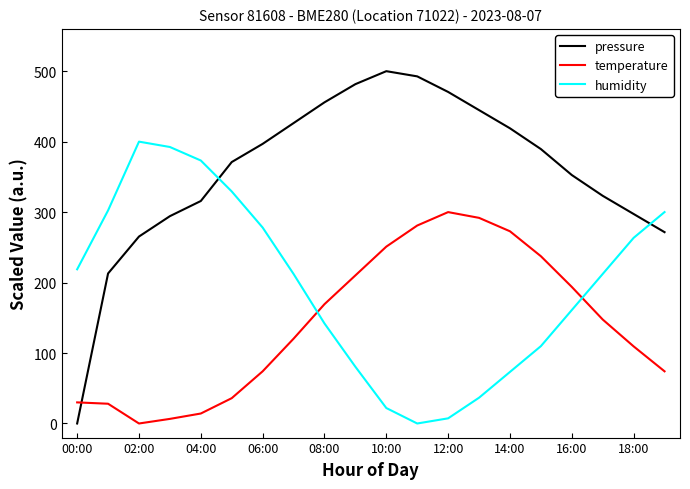

How many positive values does the pressure series have?

19